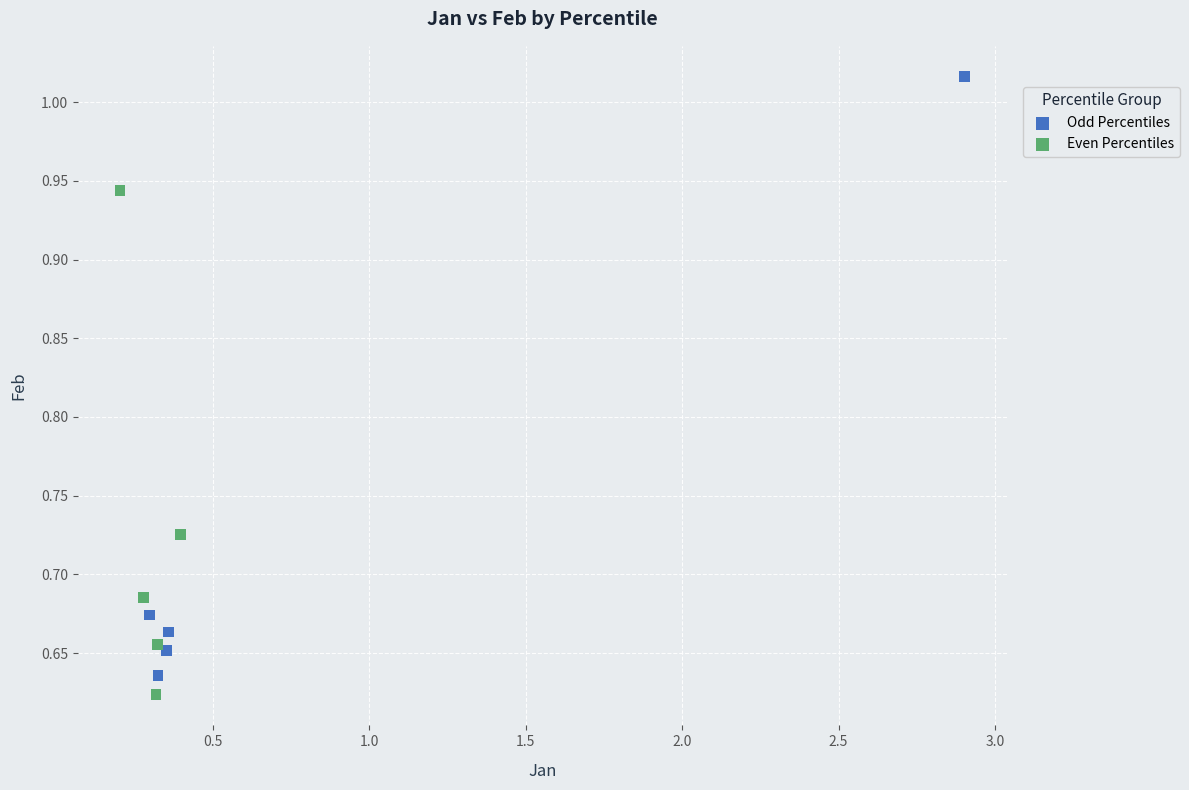

Which series has the largest Y range (max minus min)?

Odd Percentiles